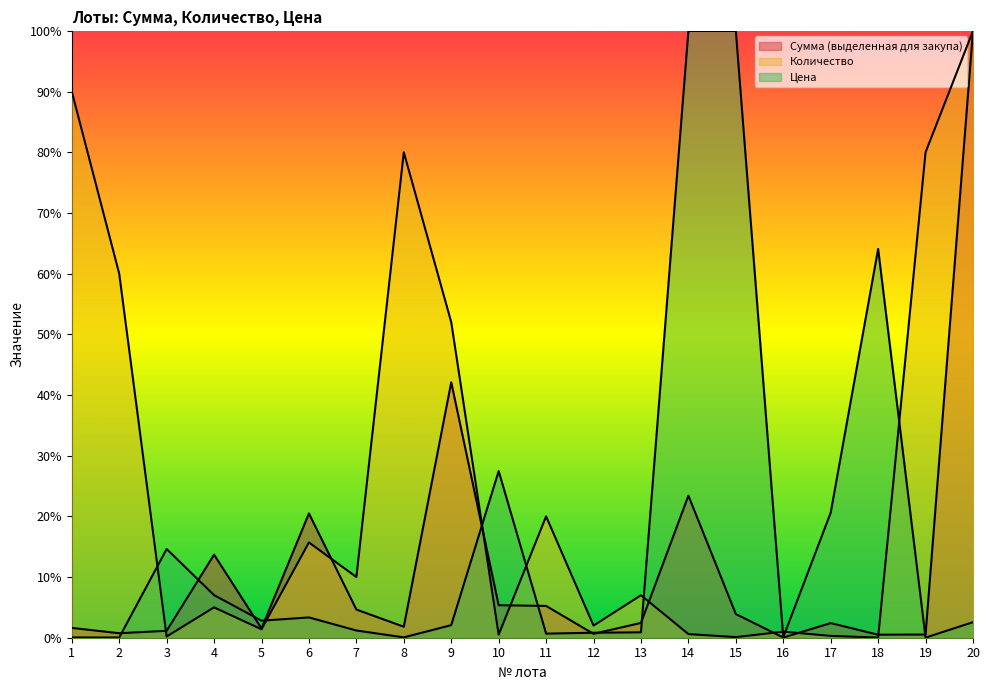

True or false: Цена has more than 0 interior local peaks.

True